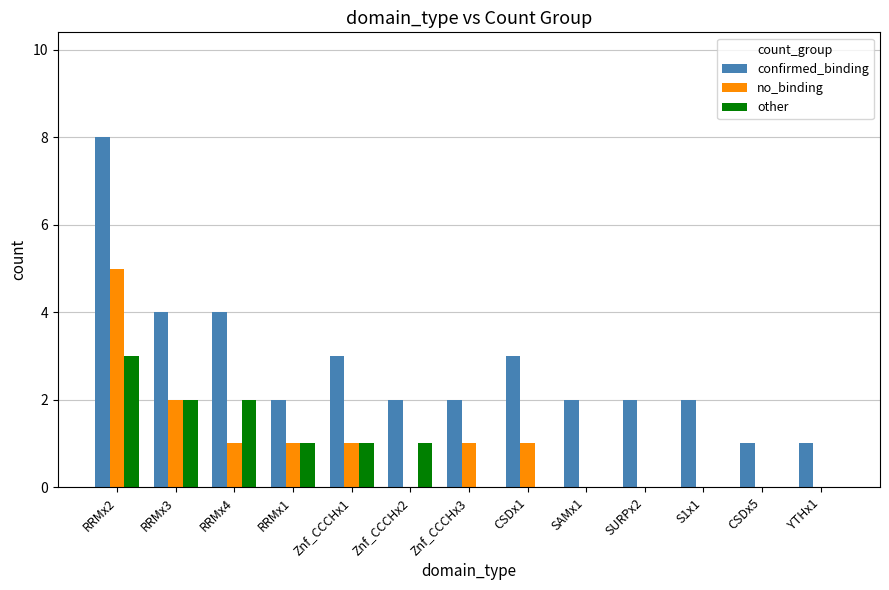

At which category does the chart reach its peak across all series?

RRMx2